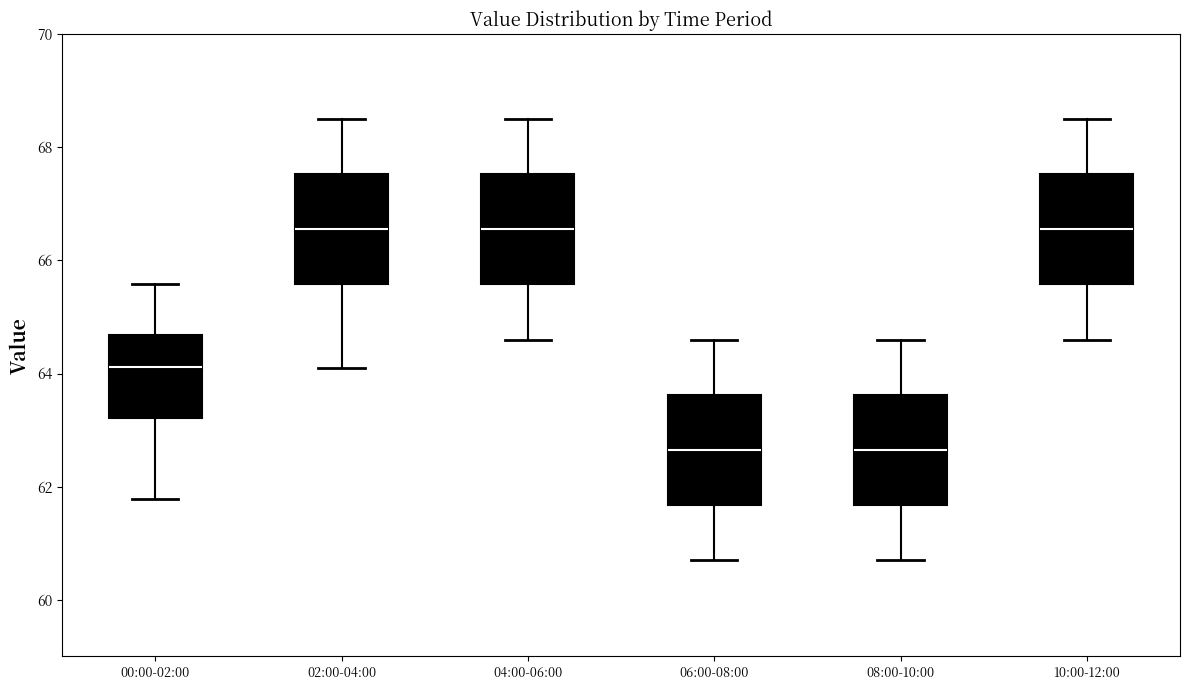

Where does the median line of the box for 06:00-08:00 sit on the y-axis? The values are not printed on the chart, so give them approximately, as read against the axis.

62.6